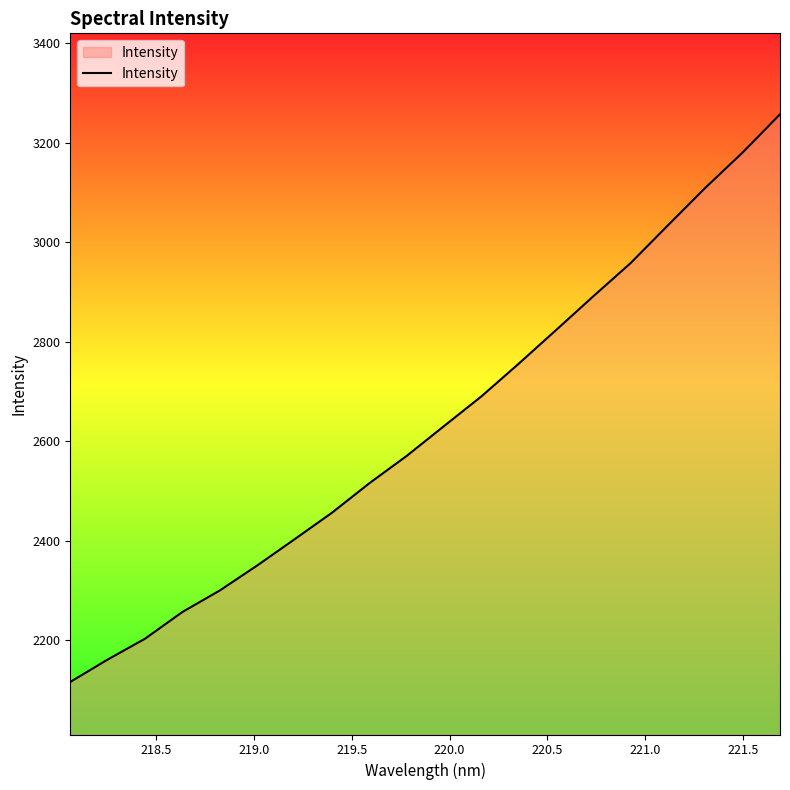

What is the greatest value displayed?

3257.5